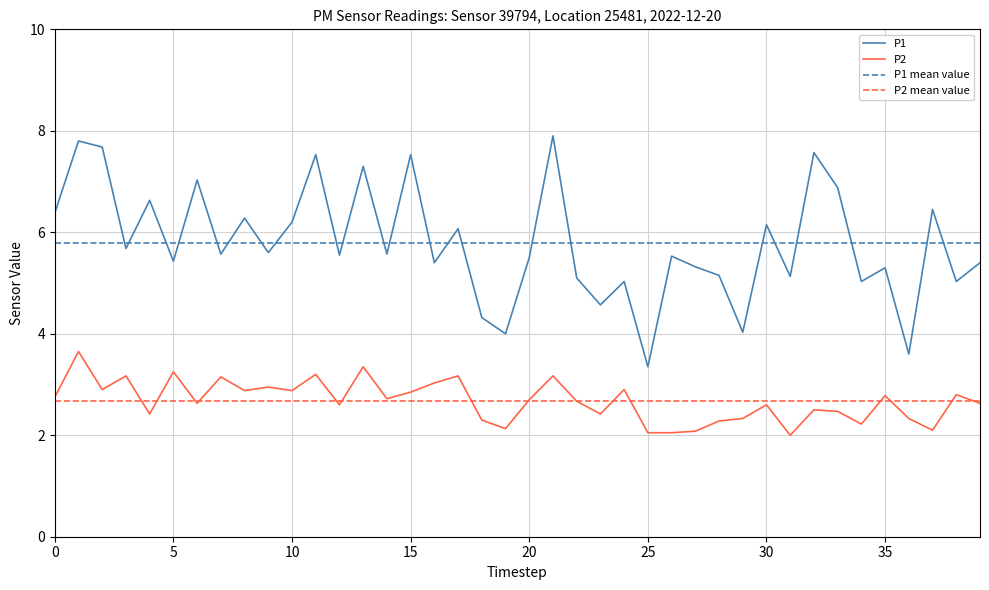

Which series has the widest spread of values?

P1